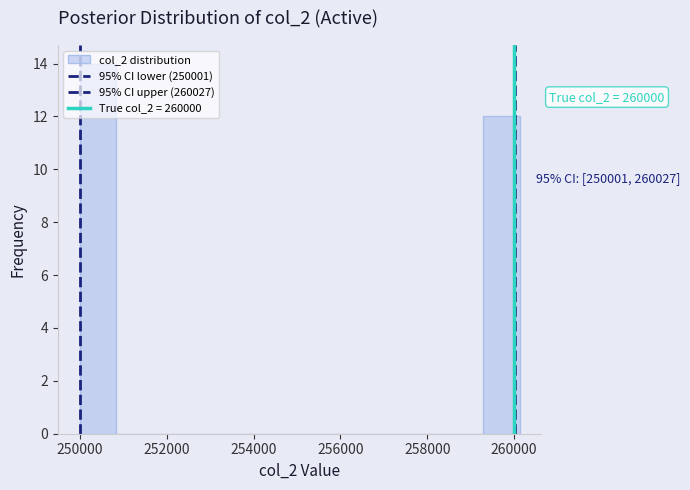

Over which range of the x-axis is the bar tallest?

250000 to 250800